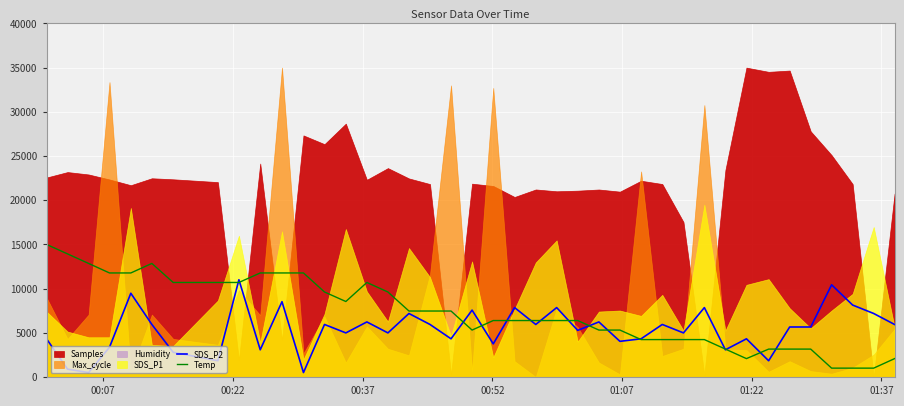

True or false: SDS_P2 and Temp cross at least once.

True